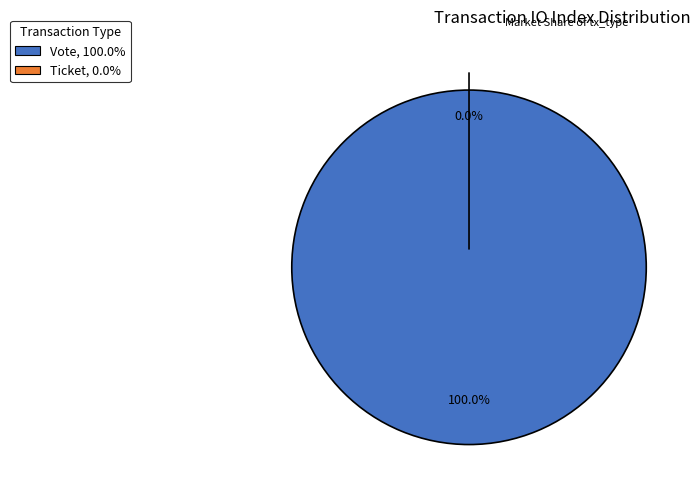

To the nearest percent, what is the combined percentage of Vote and Ticket?

100%